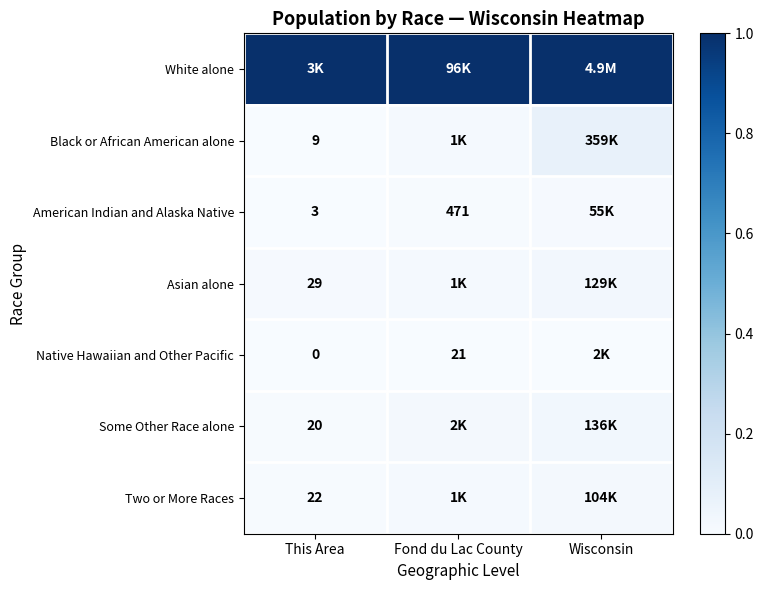

At how many categories does at least one series exceed 0?

3